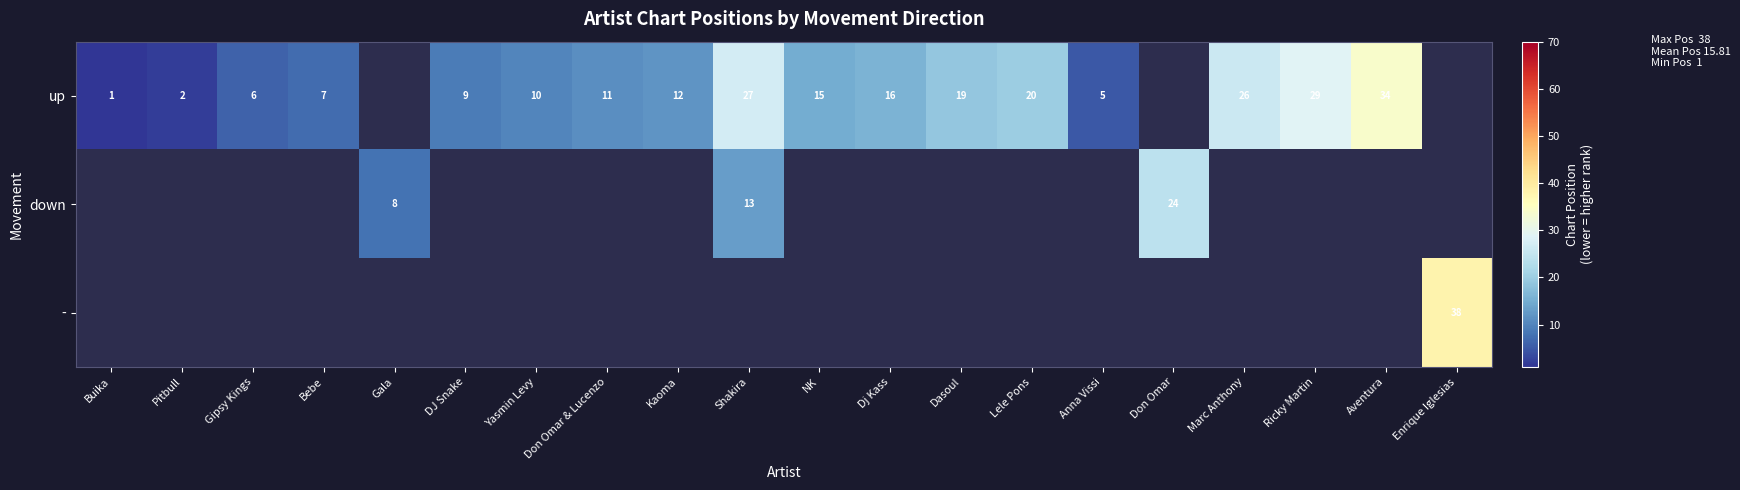

Read the up value at Marc Anthony.

26.0